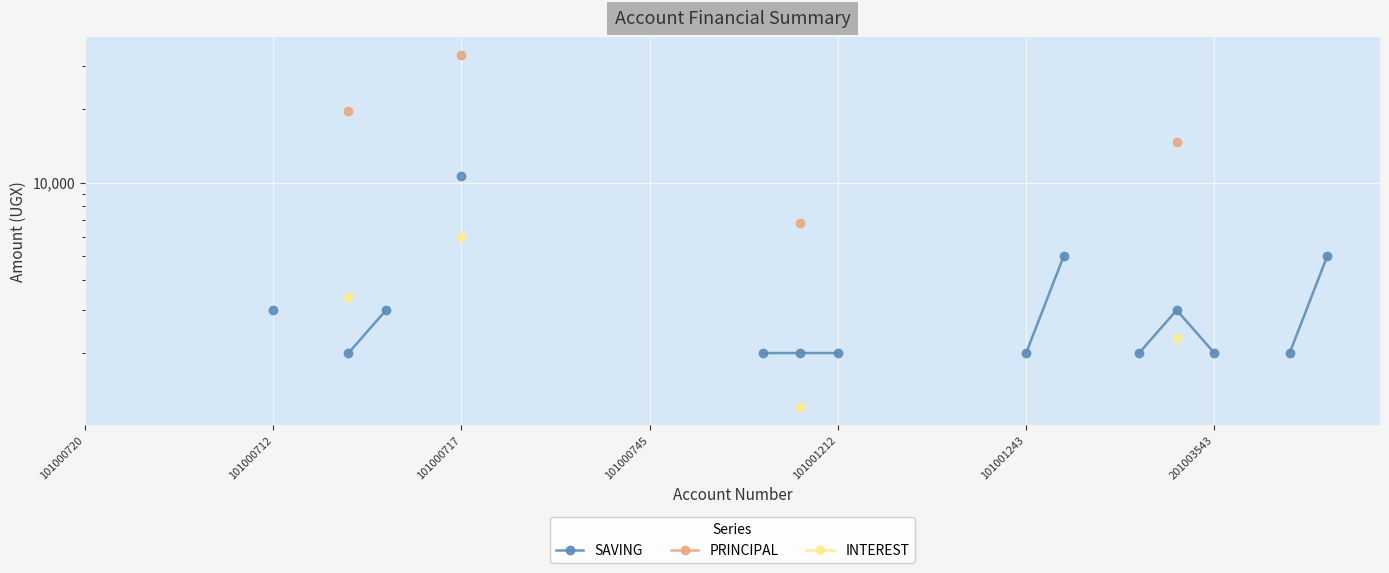

How many lines are shown in the chart?

3